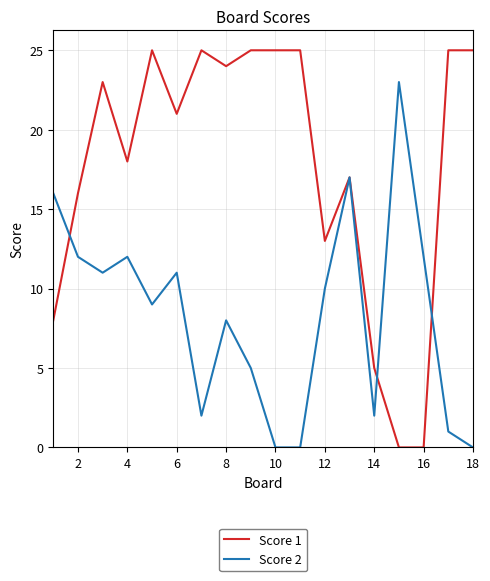

How many lines are shown in the chart?

2